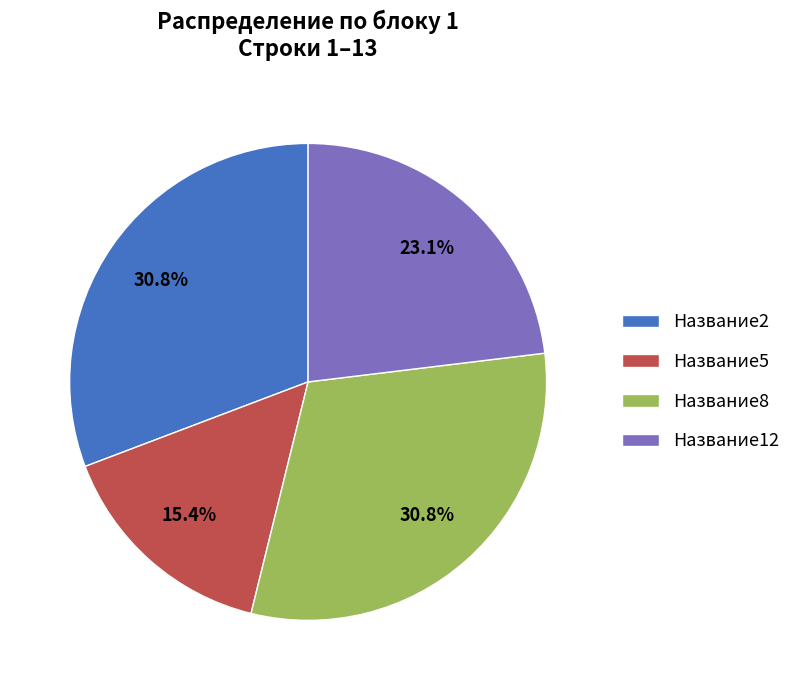

Which slice is the smallest?

Название5